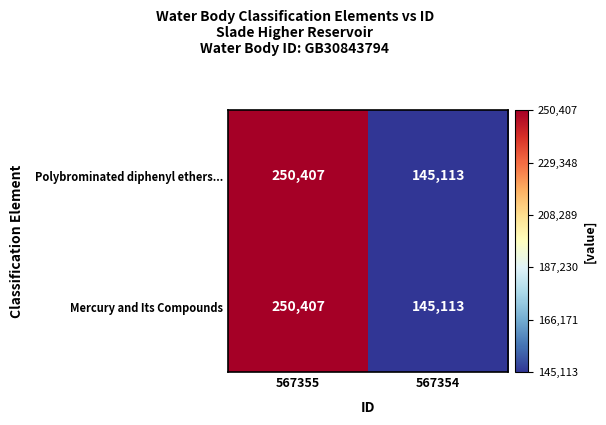

What is the average value of the Polybrominated diphenyl ethers... series?

197760